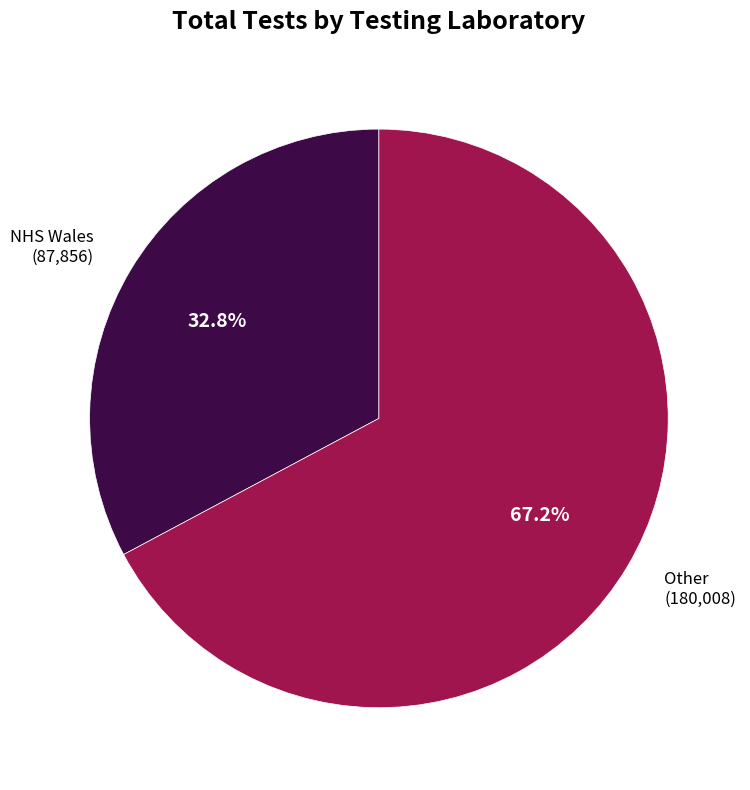

Approximately how many times larger is the value at Other (180,008) compared to NHS Wales (87,856)?

2.0